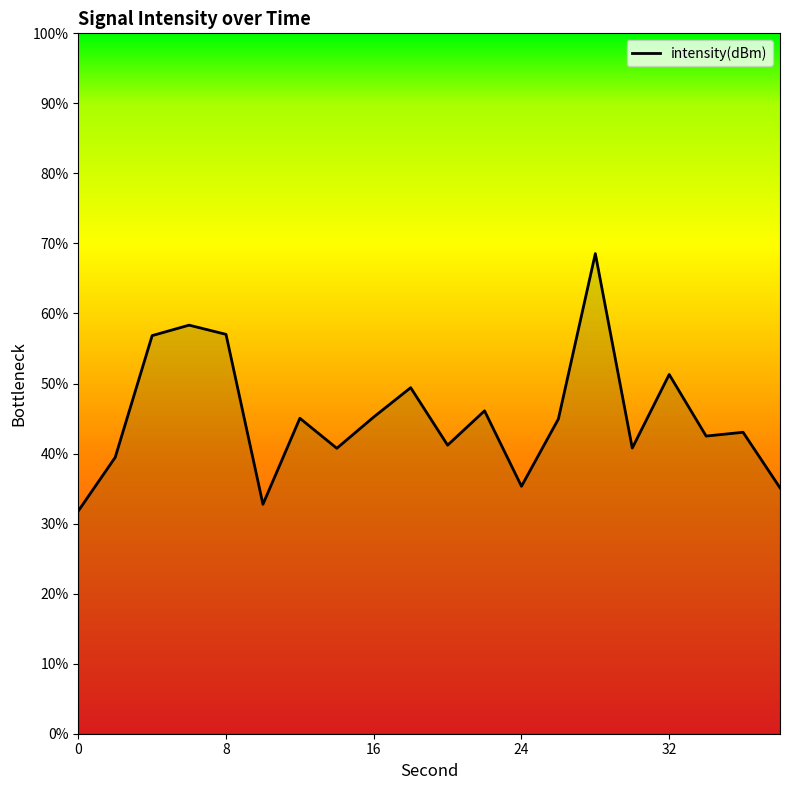

What is the difference between the maximum and second lowest values?

35.8